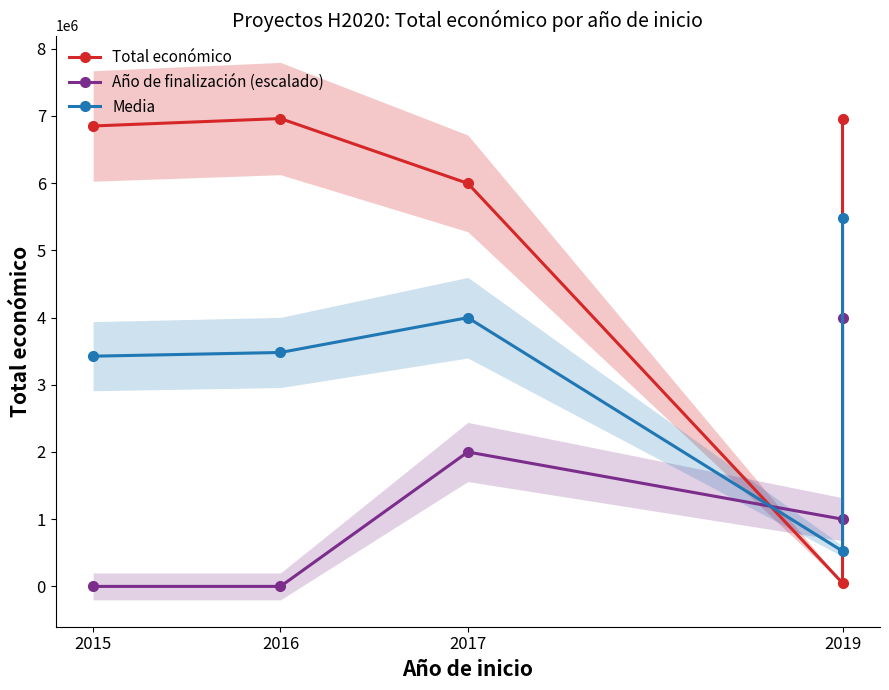

At which label does Total económico reach its minimum?

2019